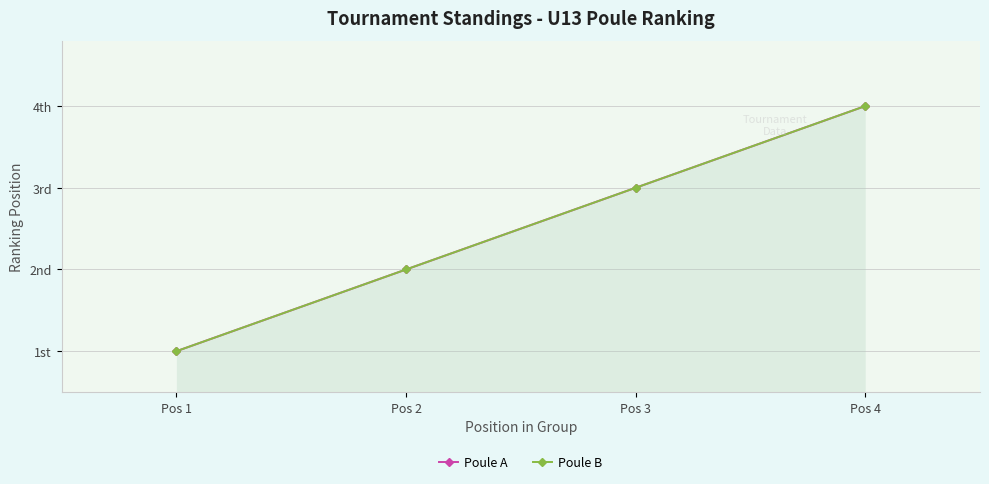

Is the value of Poule B at Pos 2 greater than the value of Poule A at Pos 4?

No